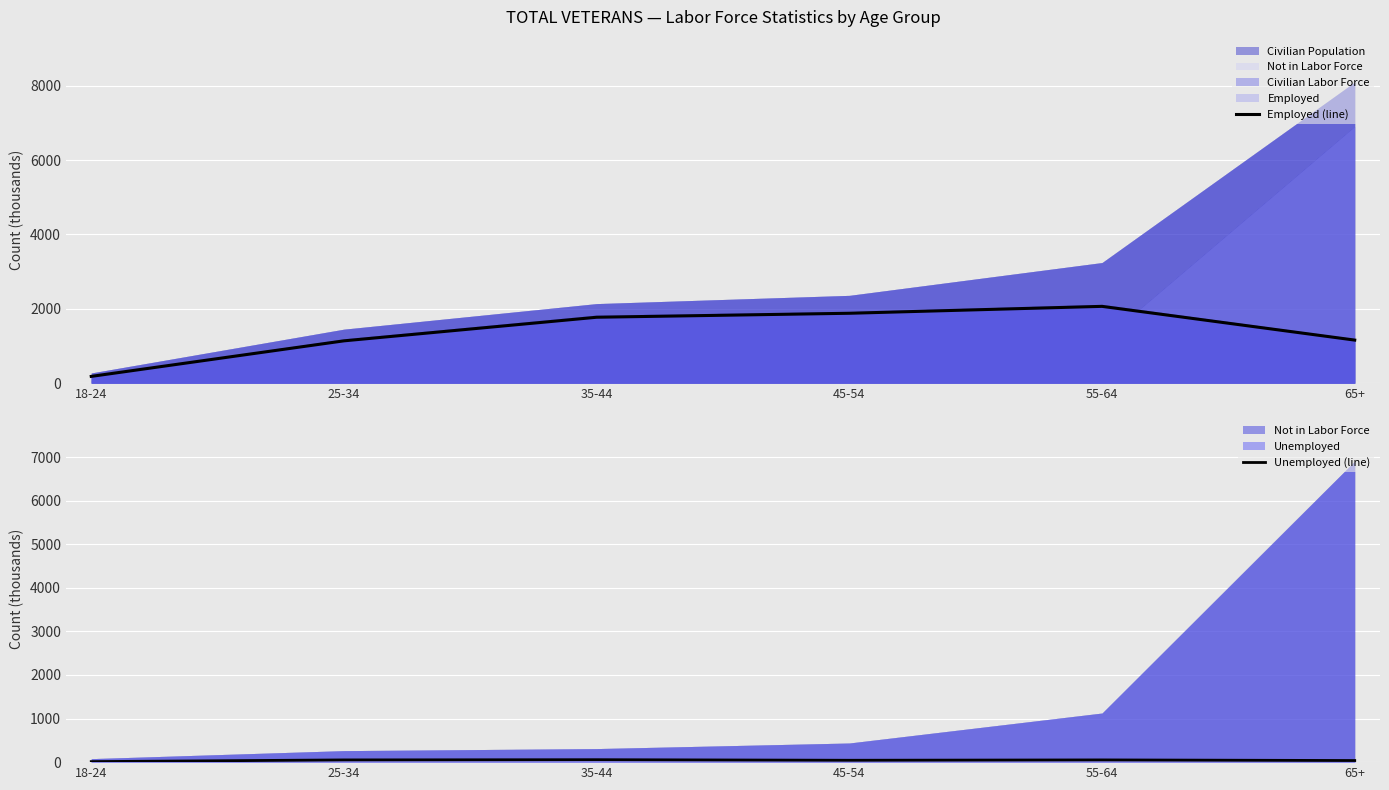

What is the minimum value for Unemployed (line)?

12